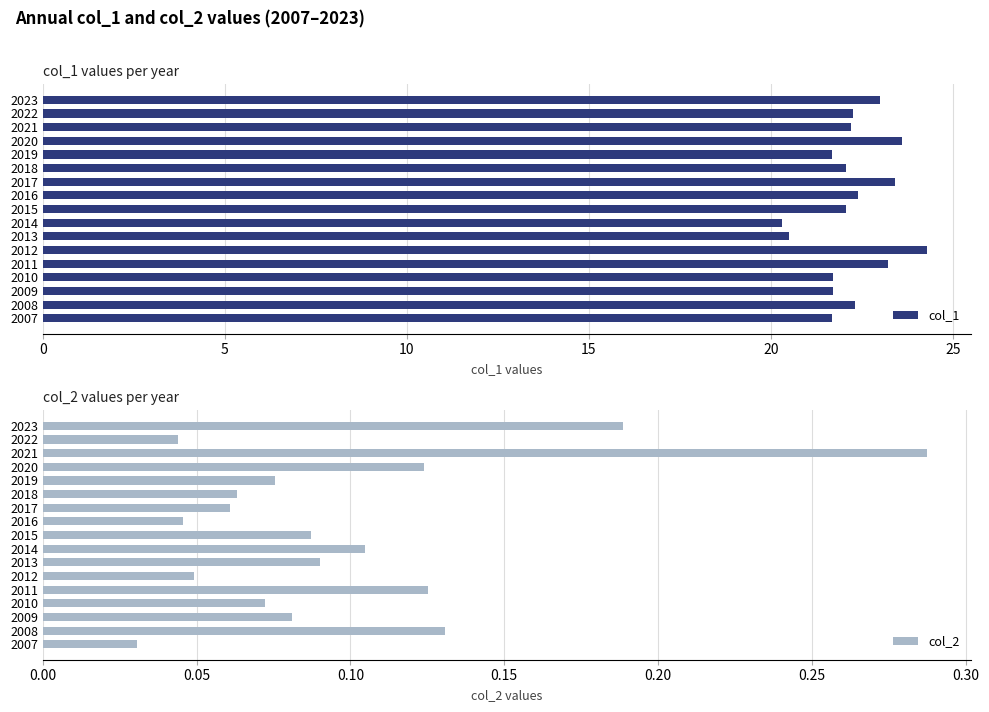

What is the maximum value for col_1?

24.3